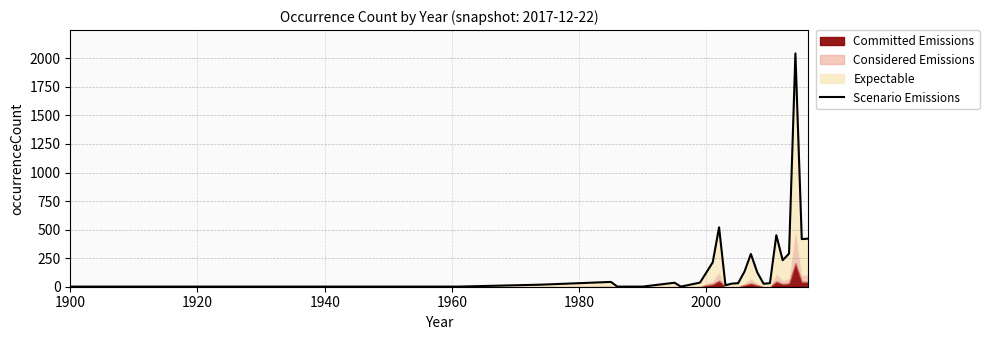

How many values exceed 36?

12